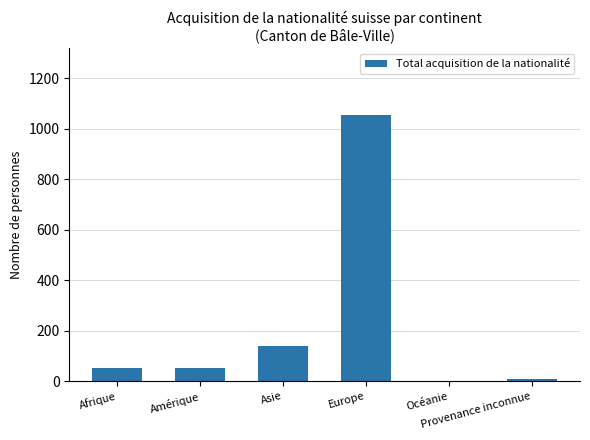

What is the sum of all values?

1309